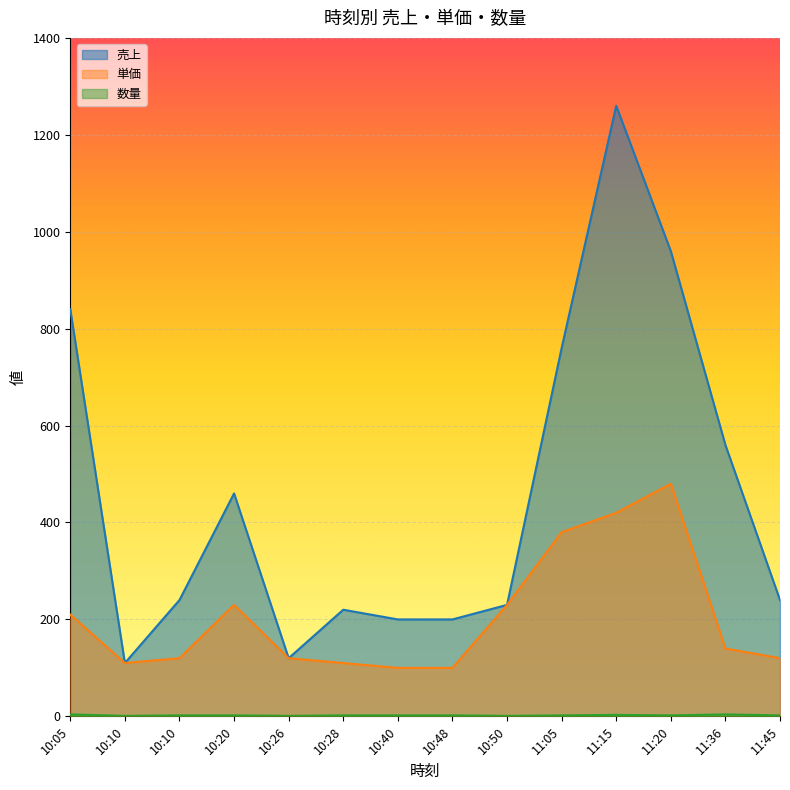

Does the chart display data point markers on the line(s)?

No